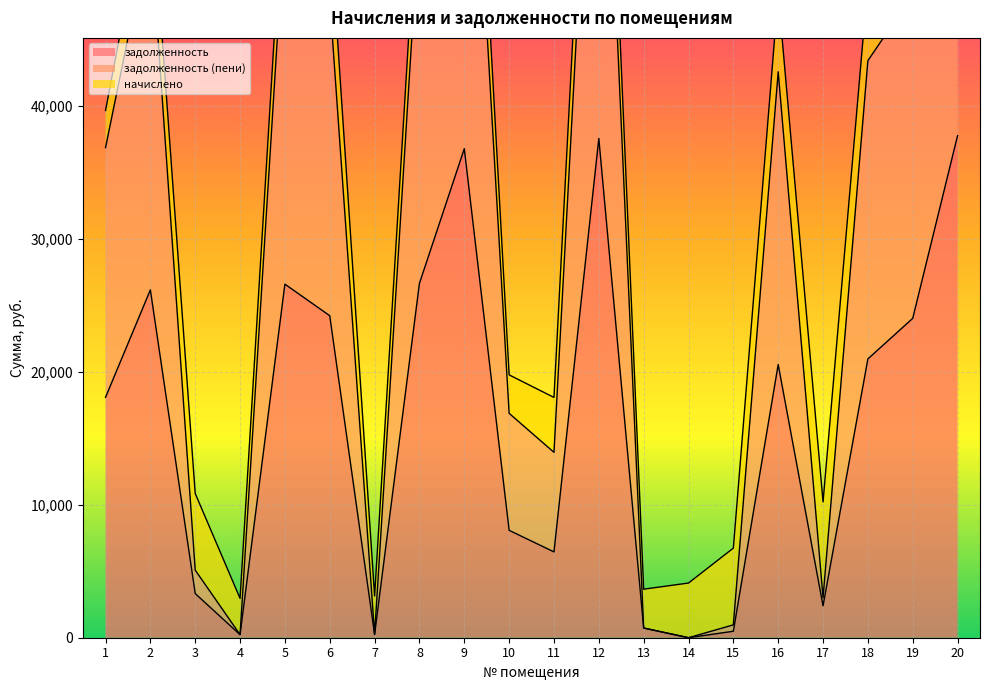

Which category has the lowest value in the задолженность (пени) series?

14